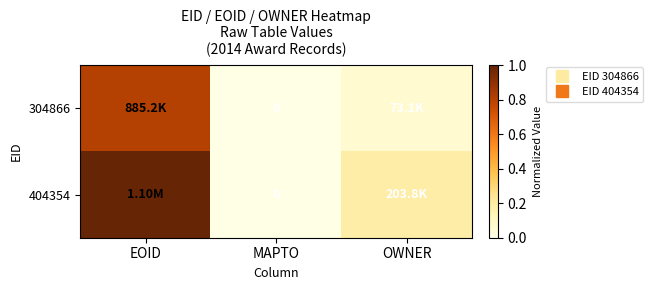

Which series has the widest spread of values?

404354